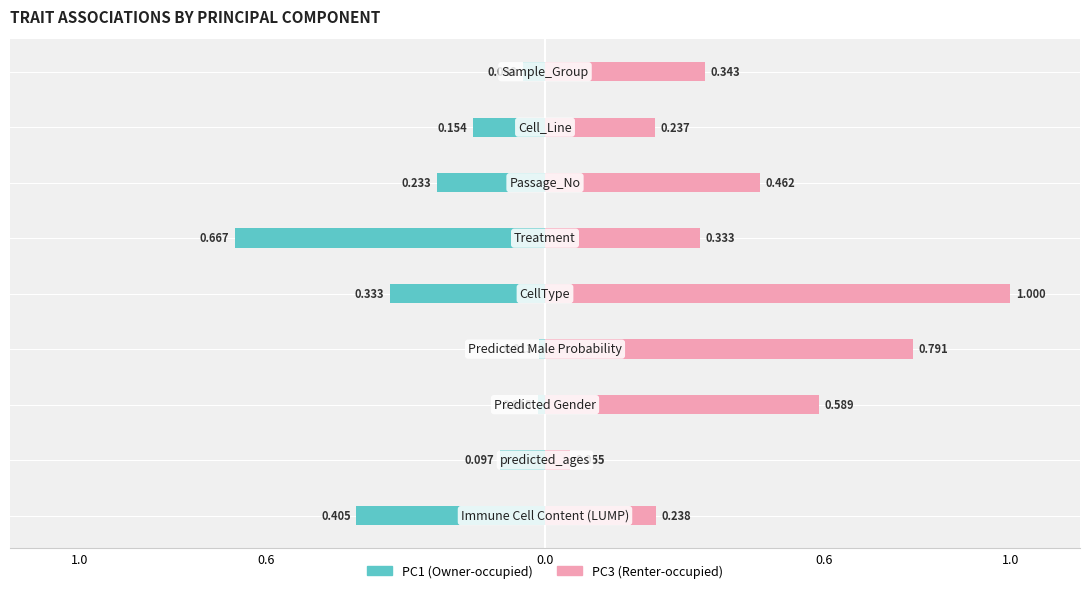

What is the average value of the PC3 (Renter-occupied) series?

0.4